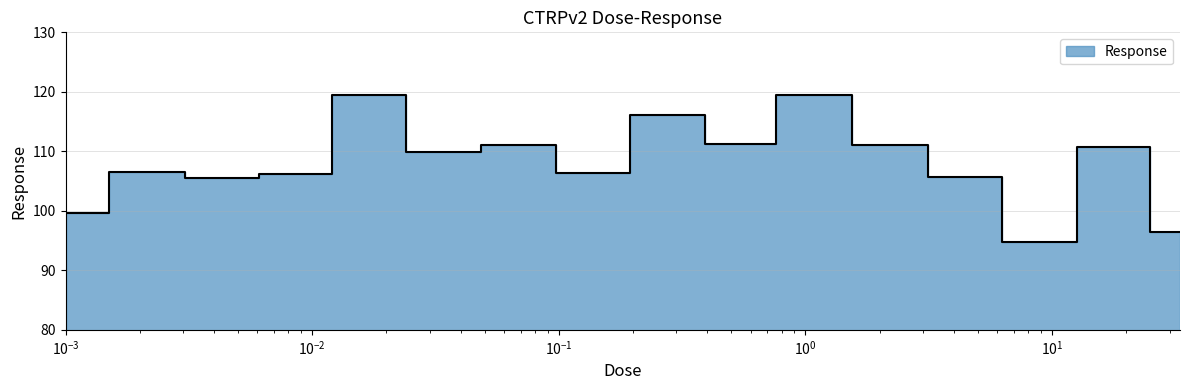

What is the value of the 7th point from the left?

111.1